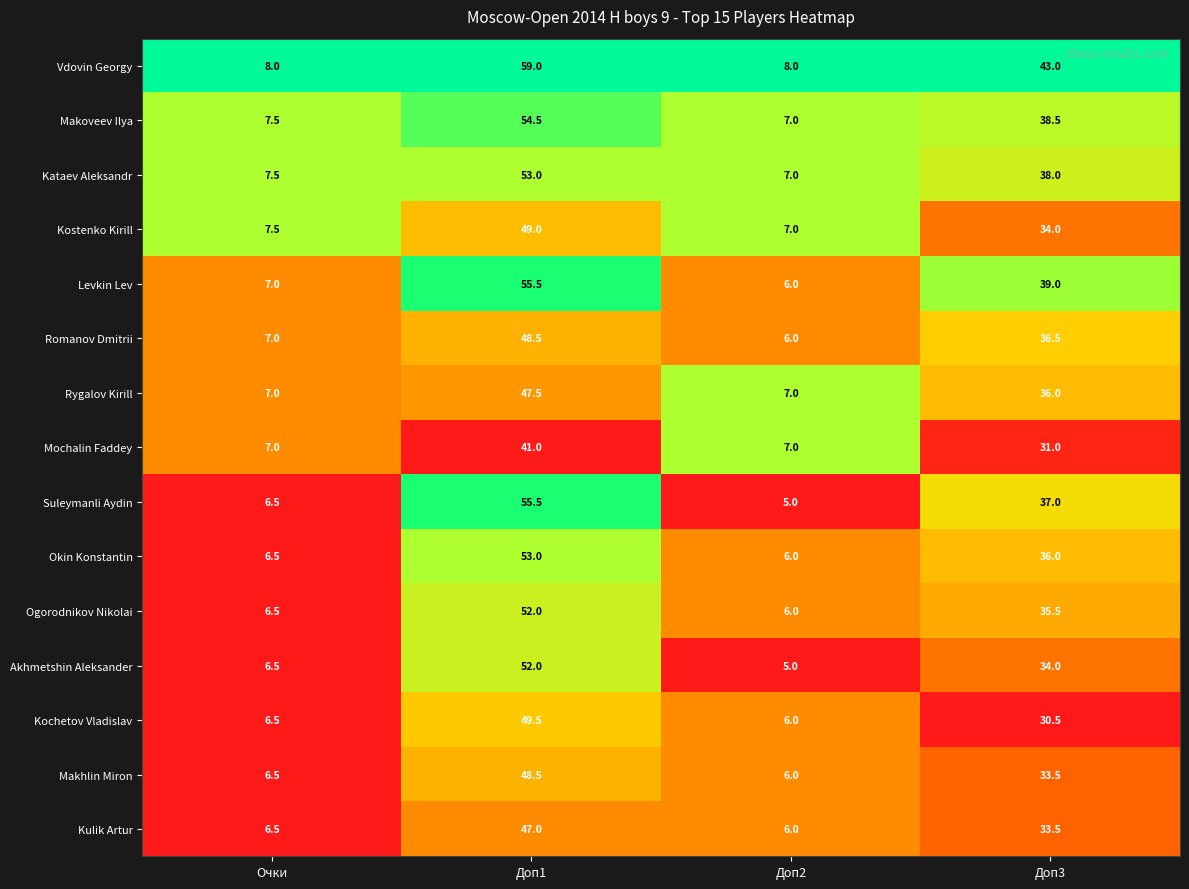

Which series changed the most between Доп1 and Доп3?

Kochetov Vladislav